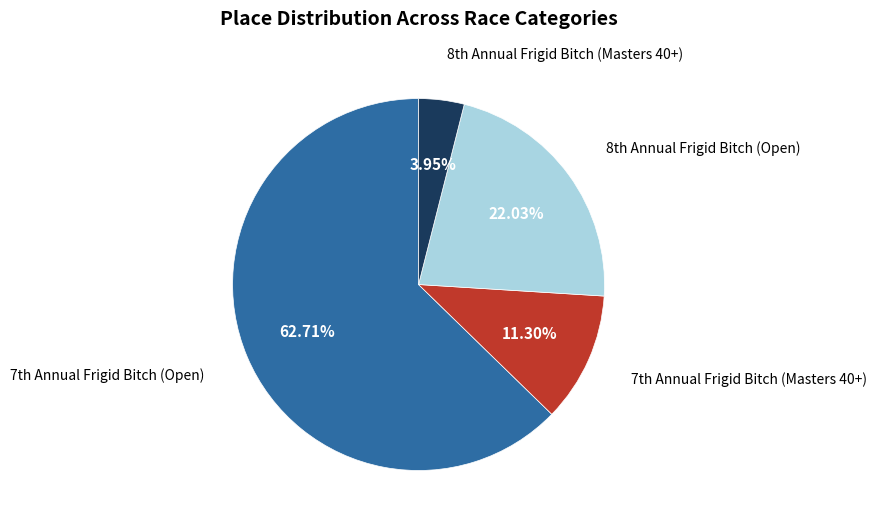

How many slices are in this pie chart?

4